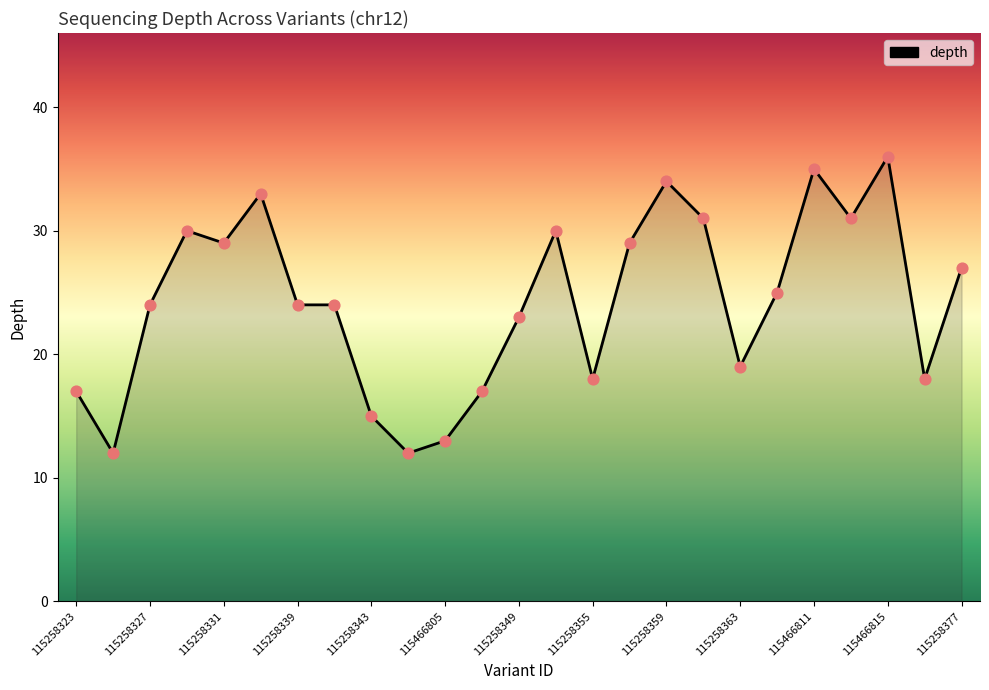

What is the minimum value shown in the chart?

12